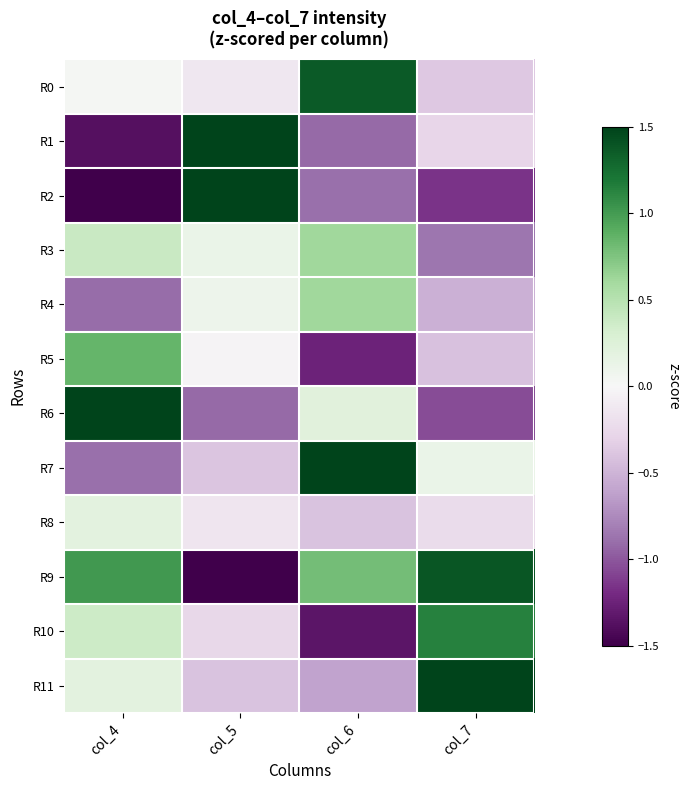

Reading right to left, list all the values displayed in this chart.

R0: col_7=-0.4	col_6=1.4	col_5=-0.1	col_4=0.0
R1: col_7=-0.3	col_6=-0.9	col_5=1.6	col_4=-1.4
R2: col_7=-1.1	col_6=-0.9	col_5=2.2	col_4=-1.7
R3: col_7=-0.9	col_6=0.6	col_5=0.1	col_4=0.4
R4: col_7=-0.5	col_6=0.6	col_5=0.1	col_4=-0.9
R5: col_7=-0.4	col_6=-1.2	col_5=-0.0	col_4=0.8
R6: col_7=-1.1	col_6=0.2	col_5=-0.9	col_4=1.8
R7: col_7=0.1	col_6=1.8	col_5=-0.4	col_4=-0.9
R8: col_7=-0.2	col_6=-0.4	col_5=-0.1	col_4=0.2
R9: col_7=1.4	col_6=0.8	col_5=-1.8	col_4=1.0
R10: col_7=1.1	col_6=-1.3	col_5=-0.3	col_4=0.4
R11: col_7=2.2	col_6=-0.6	col_5=-0.4	col_4=0.2